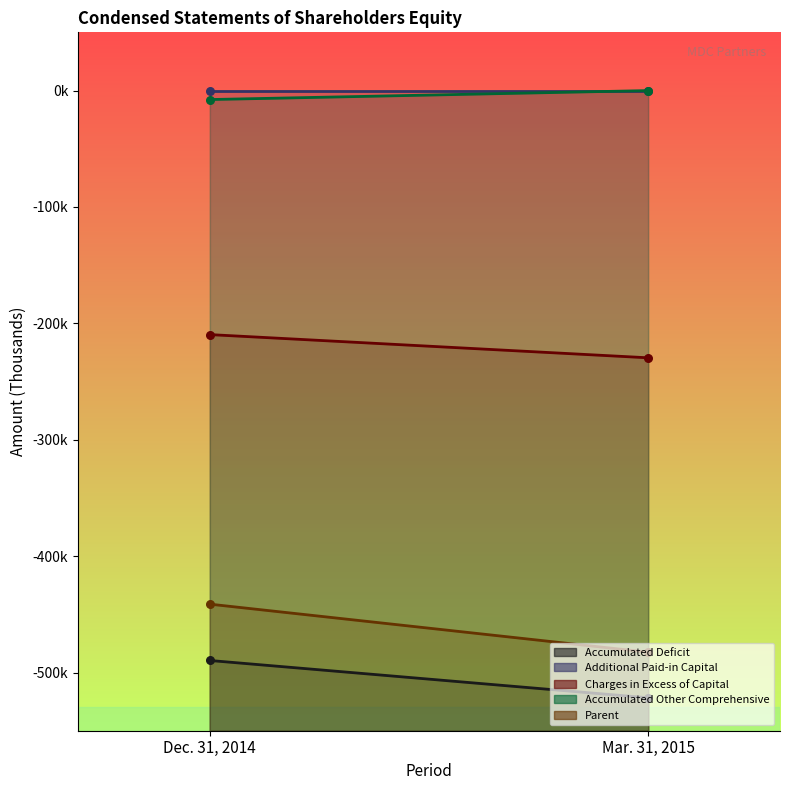

What are all the series names shown in the legend?

Accumulated Deficit, Additional Paid-in Capital, Charges in Excess of Capital, Accumulated Other Comprehensive, Parent